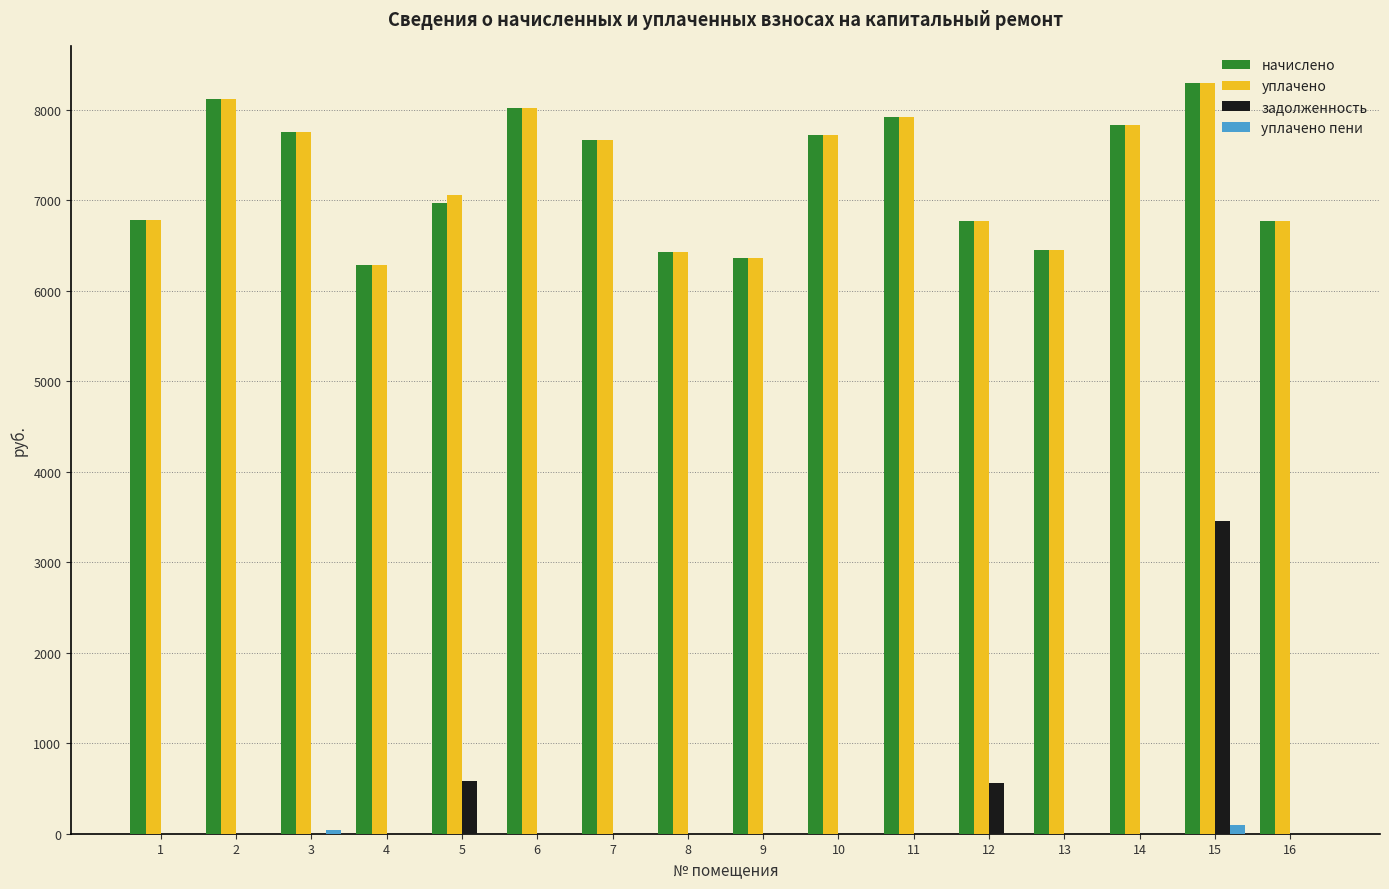

The value of начислено at 4 is 6282.2. True or false?

True